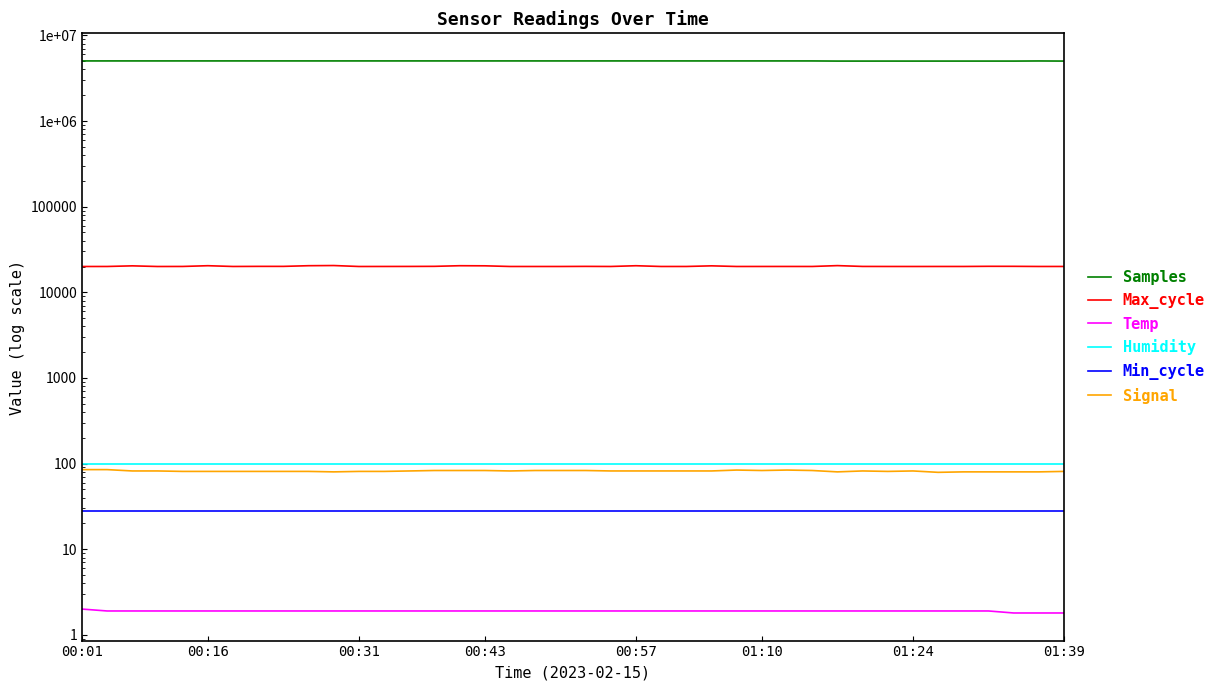

What is the minimum value shown in the chart?

1.8